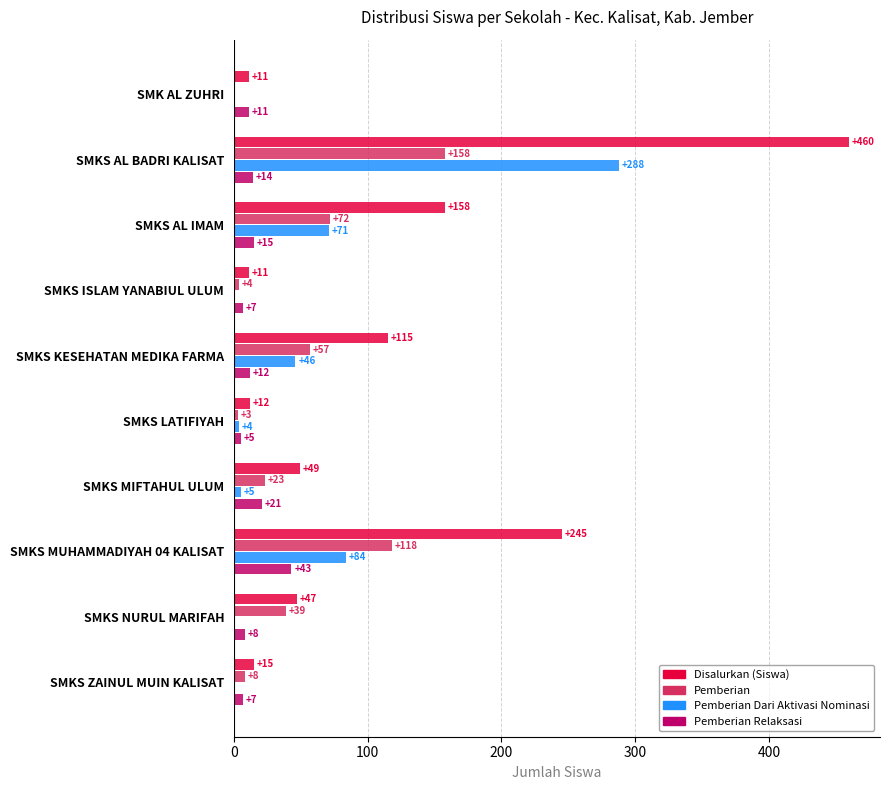

At which category is the sum across all series the highest?

SMKS AL BADRI KALISAT